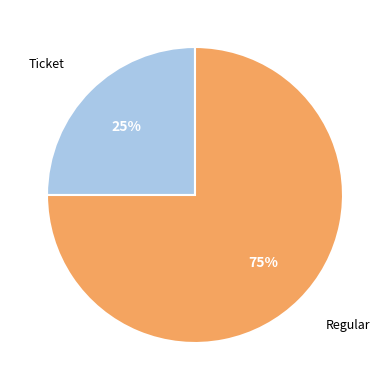

To the nearest percent, what is the difference between the largest and smallest slice percentages?

50%